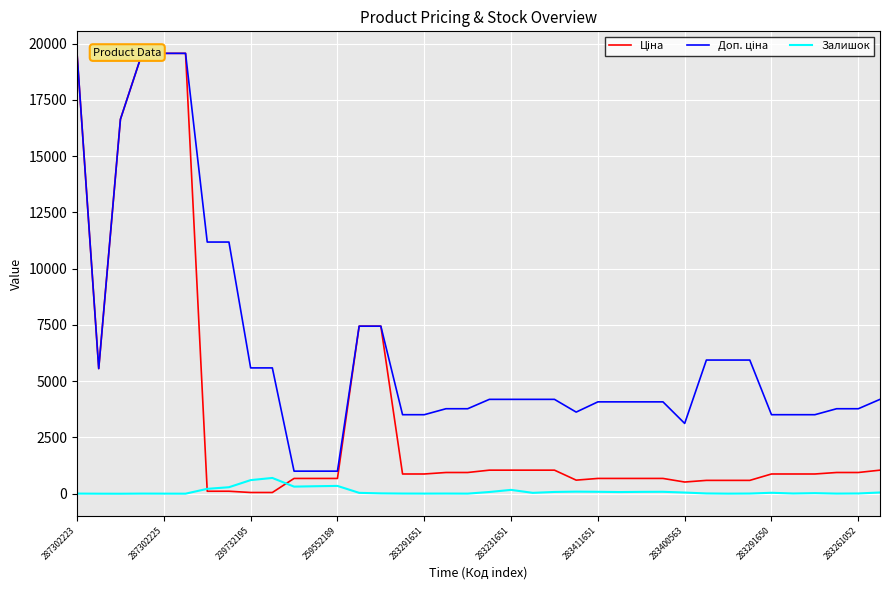

In Залишок, how many points are lower than both neighbors (excluding endpoints)?

10